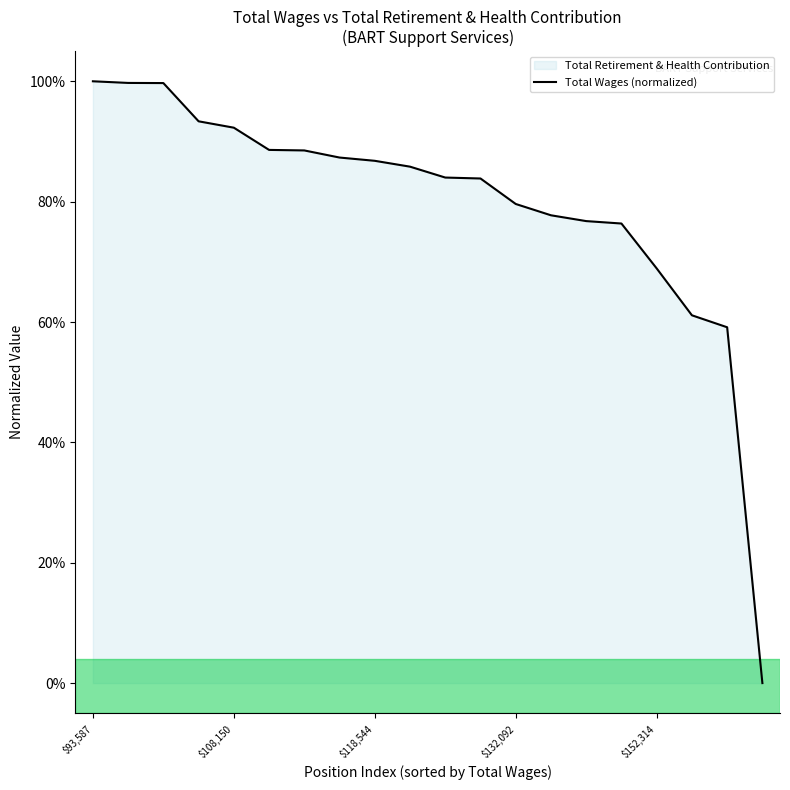

Does the chart have visible grid lines?

No